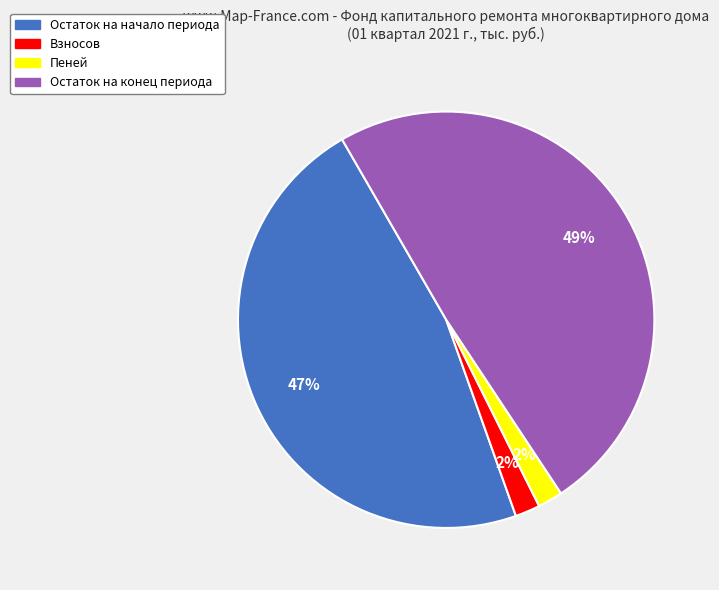

To the nearest percent, what percentage of the pie is Остаток на конец периода?

49%